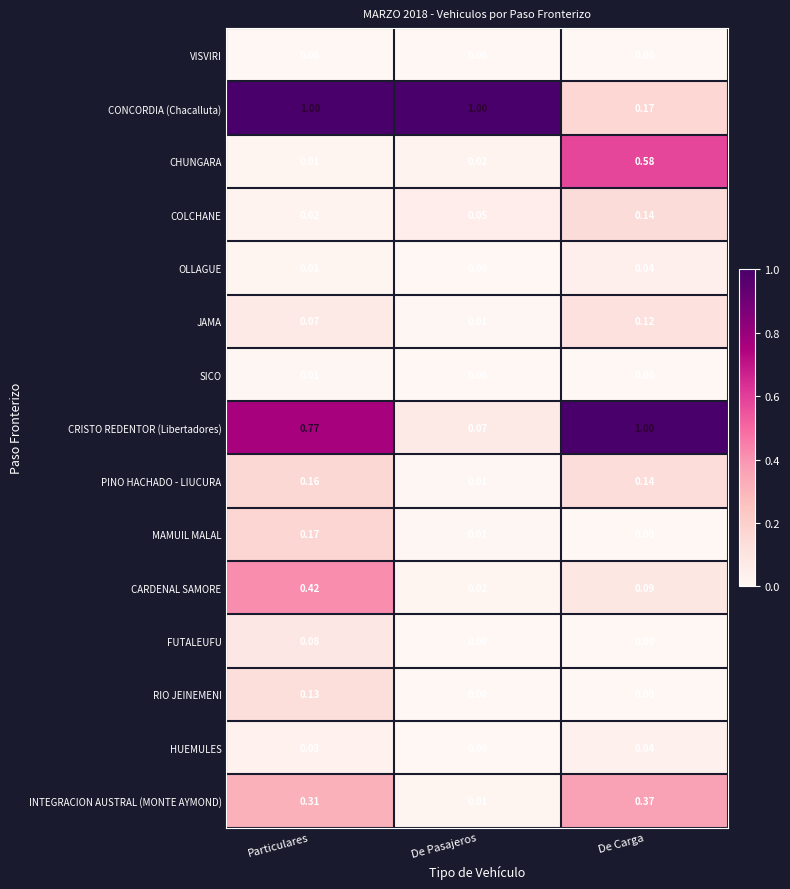

At which label does INTEGRACION AUSTRAL (MONTE AYMOND) reach its peak?

De Carga